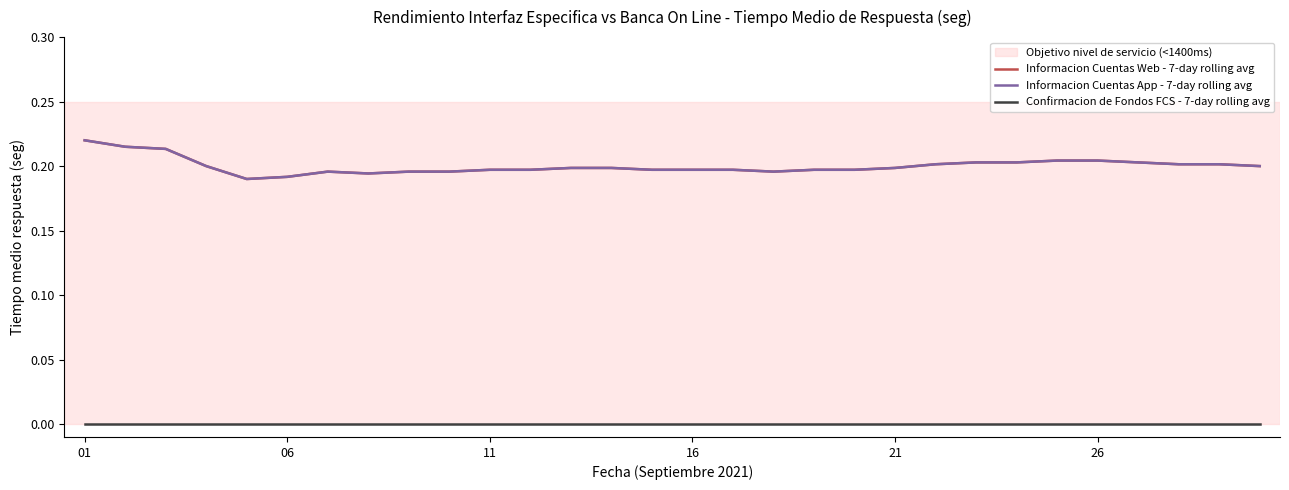

How many Informacion Cuentas Web - 7-day rolling avg values are between 0 and 1?

30